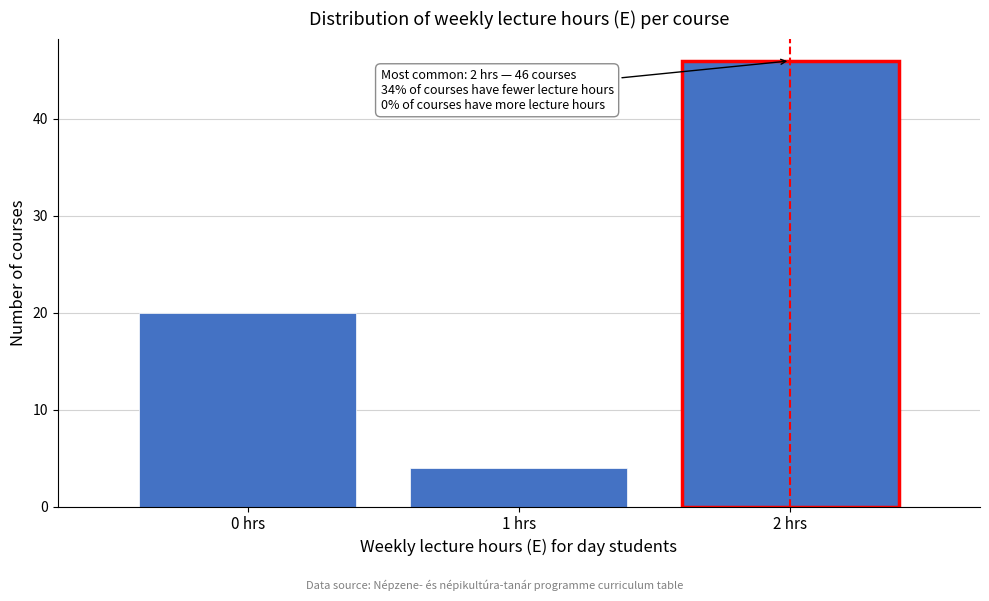

Over which range of the x-axis is the bar tallest?

1.5 to 2.5